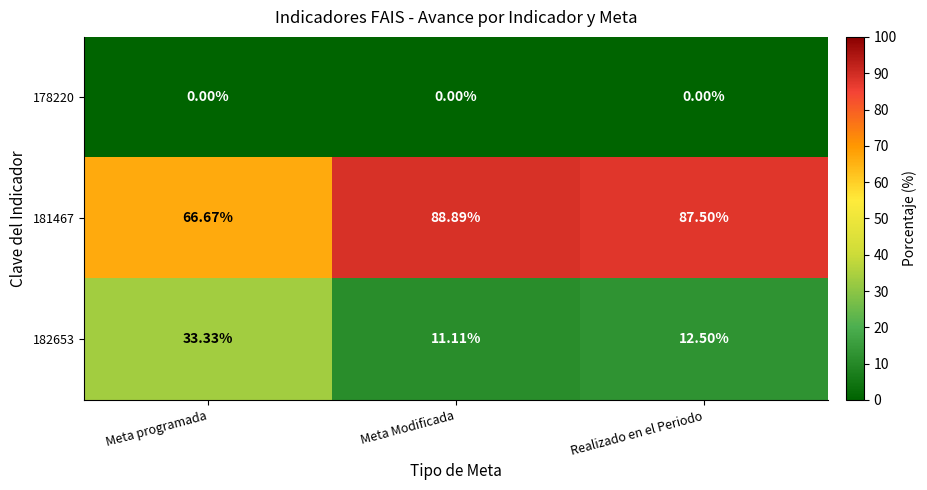

Is the value of 178220 at Realizado en el Periodo greater than the value of 182653 at Meta programada?

No